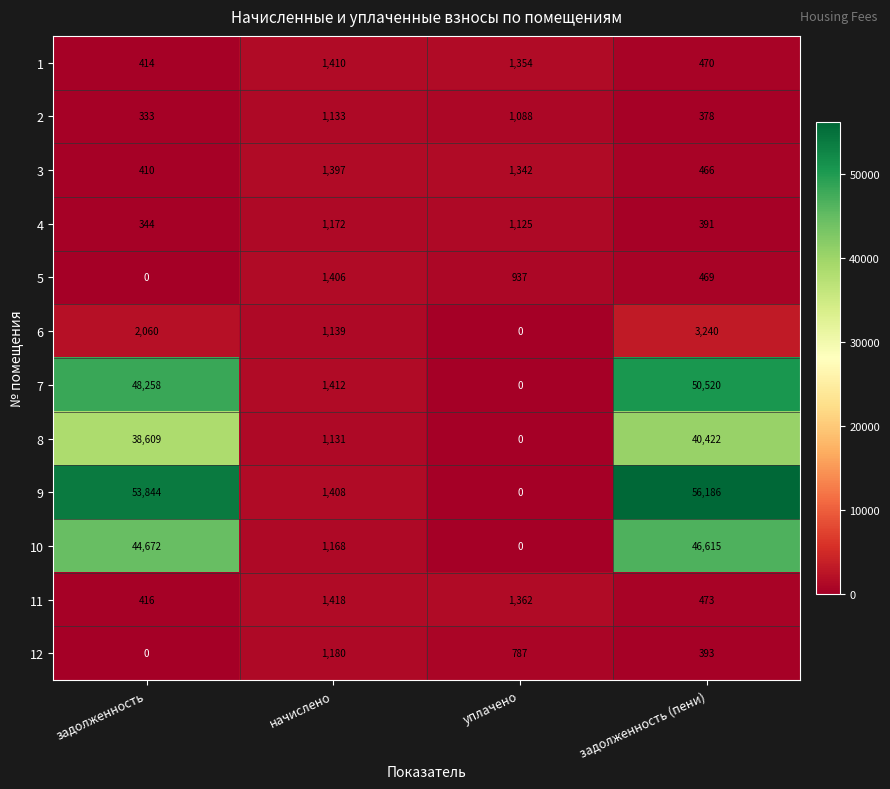

Which series changed the most between задолженность and начислено?

9